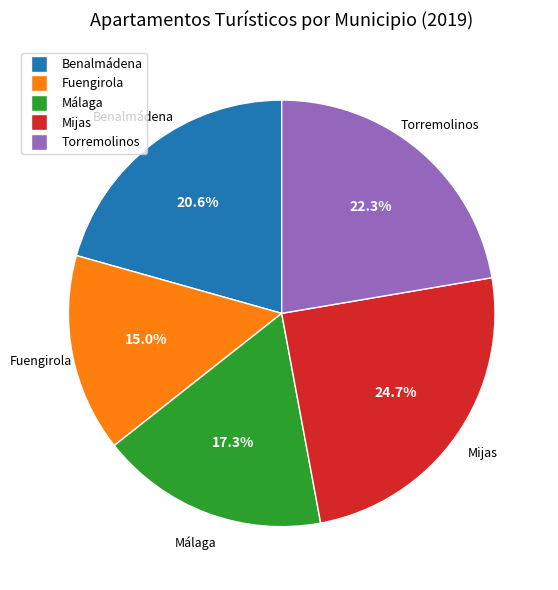

What portion of the pie excludes Benalmádena?

79.4%